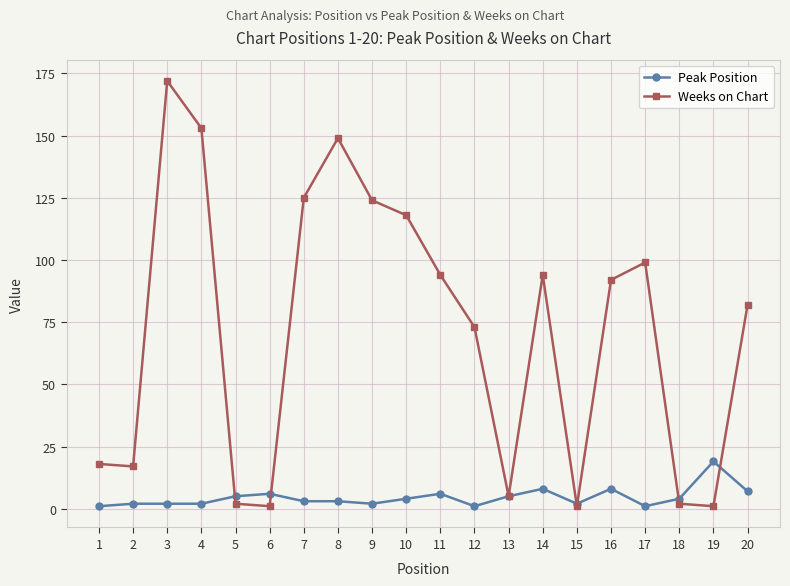

True or false: Peak Position has a value of 4 at 18.

True